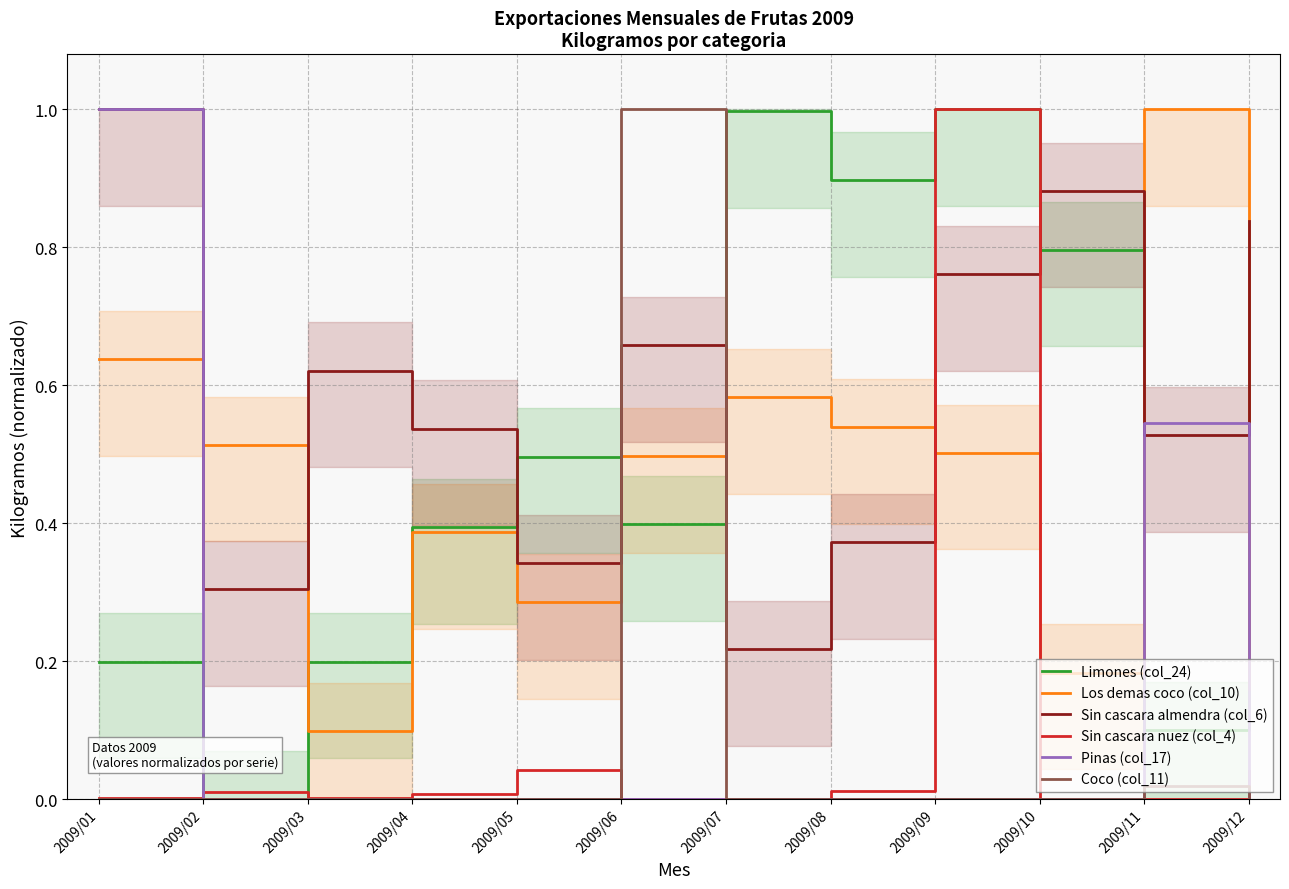

Reading left to right, transcribe all the data shown in this chart.

Limones (col_24): 0.2	0.0	0.2	0.4	0.5	0.4	1.0	0.9	1.0	0.8	0.1	0.7
Los demas coco (col_10): 0.6	0.5	0.1	0.4	0.3	0.5	0.6	0.5	0.5	0.2	1.0	0.2
Sin cascara almendra (col_6): 1.0	0.3	0.6	0.5	0.3	0.7	0.2	0.4	0.8	0.9	0.5	0.8
Sin cascara nuez (col_4): 0.0	0.0	0.0	0.0	0.0	0.0	0.0	0.0	1.0	0.0	0.0	0.0
Pinas (col_17): 1.0	0.0	0.0	0.0	0.0	0.0	0.0	0.0	0.0	0.0	0.5	0.0
Coco (col_11): 0.0	0.0	0.0	0.0	0.0	1.0	0.0	0.0	0.0	0.0	0.0	0.0